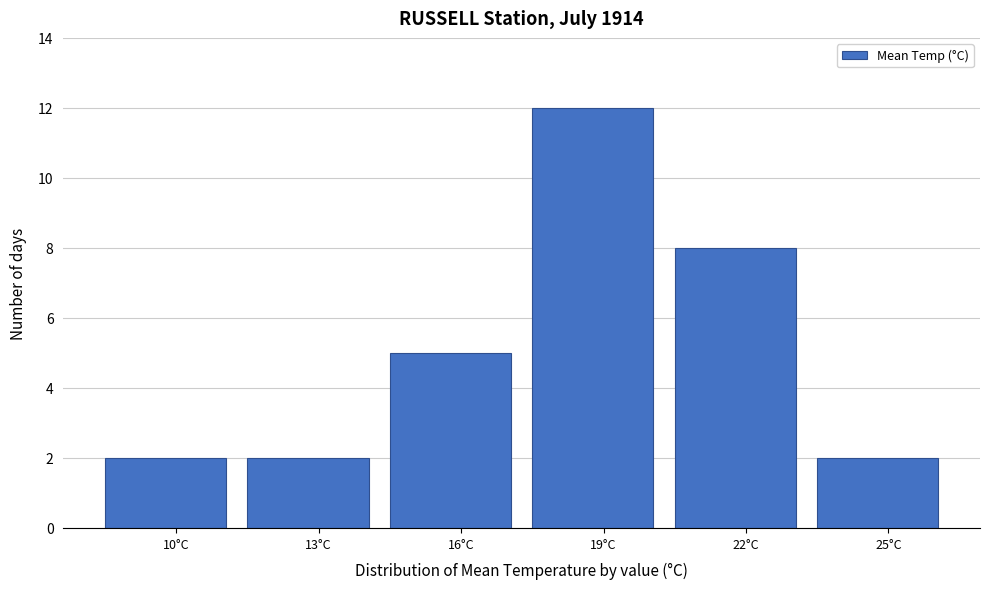

Reading right to left, list all the values displayed in this chart.

2	8	12	5	2	2